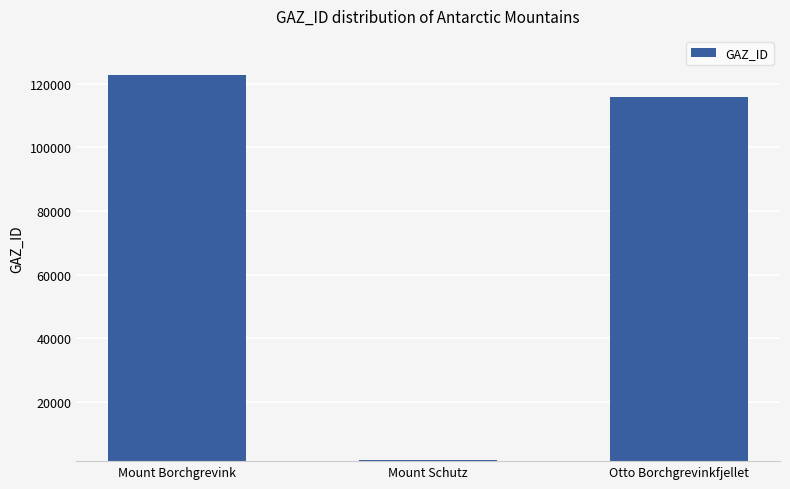

What is the sum of all values?

240057